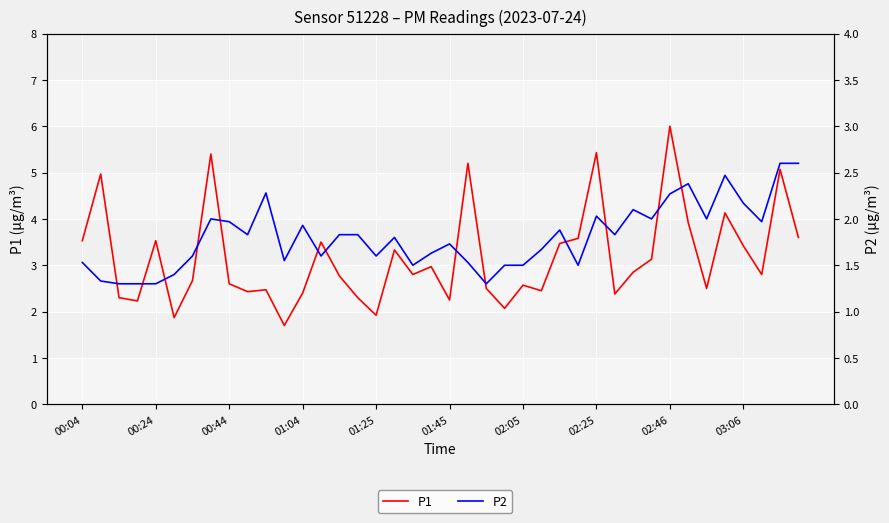

Between 25 and 30, which is larger?

30